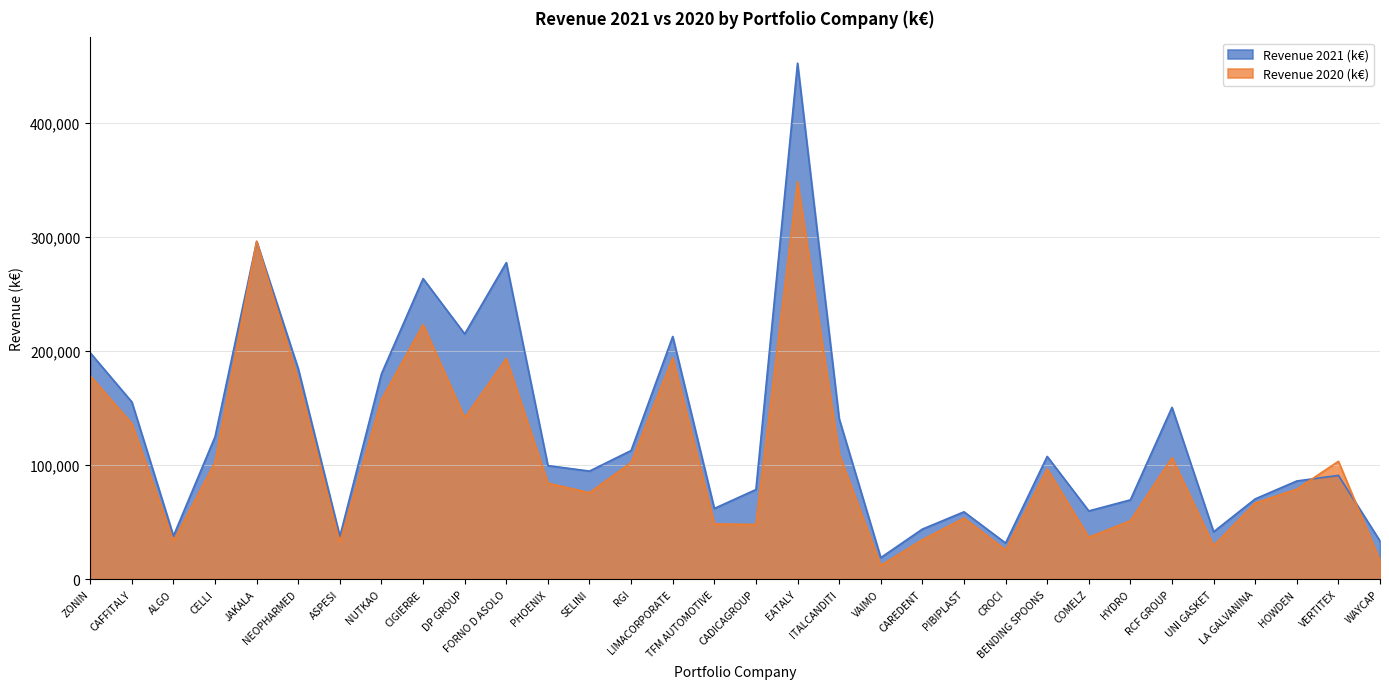

True or false: Revenue 2020 (k€) has more than 1 points higher than both neighbors.

True